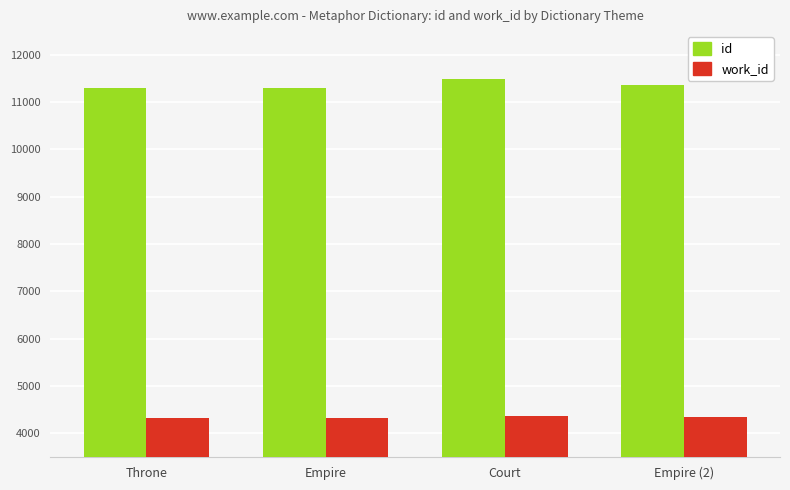

What is the approximate value of id at Empire?

11299